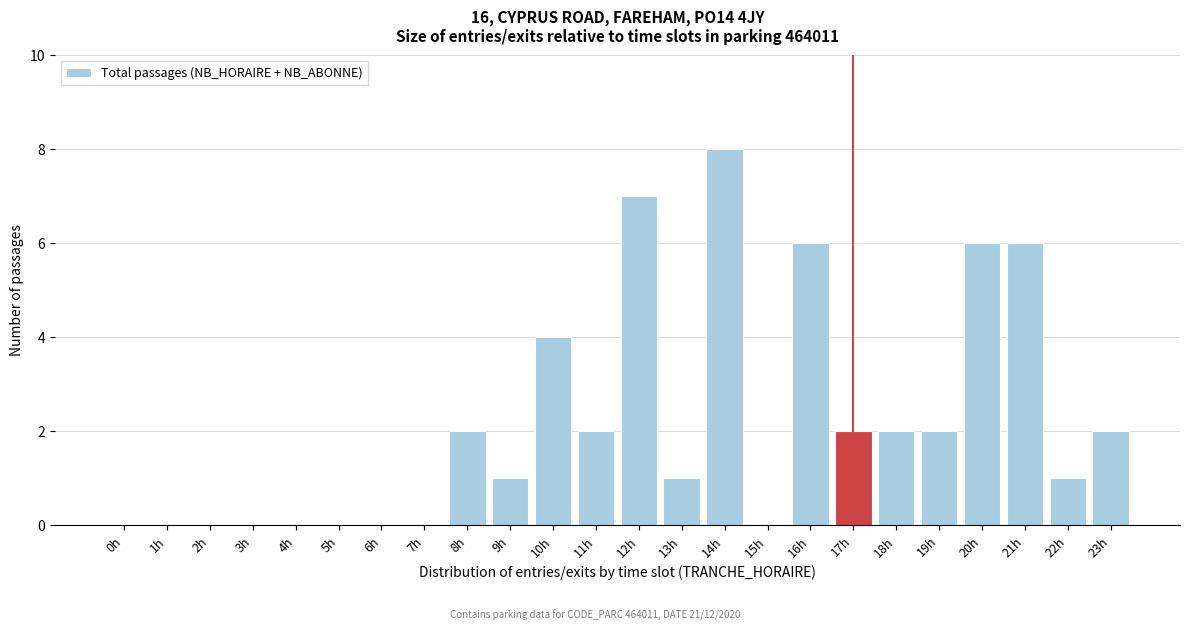

Reading right to left, transcribe all the data shown in this chart.

23h=2	22h=1	21h=6	20h=6	19h=2	18h=2	17h=2	16h=6	15h=0	14h=8	13h=1	12h=7	11h=2	10h=4	9h=1	8h=2	7h=0	6h=0	5h=0	4h=0	3h=0	2h=0	1h=0	0h=0